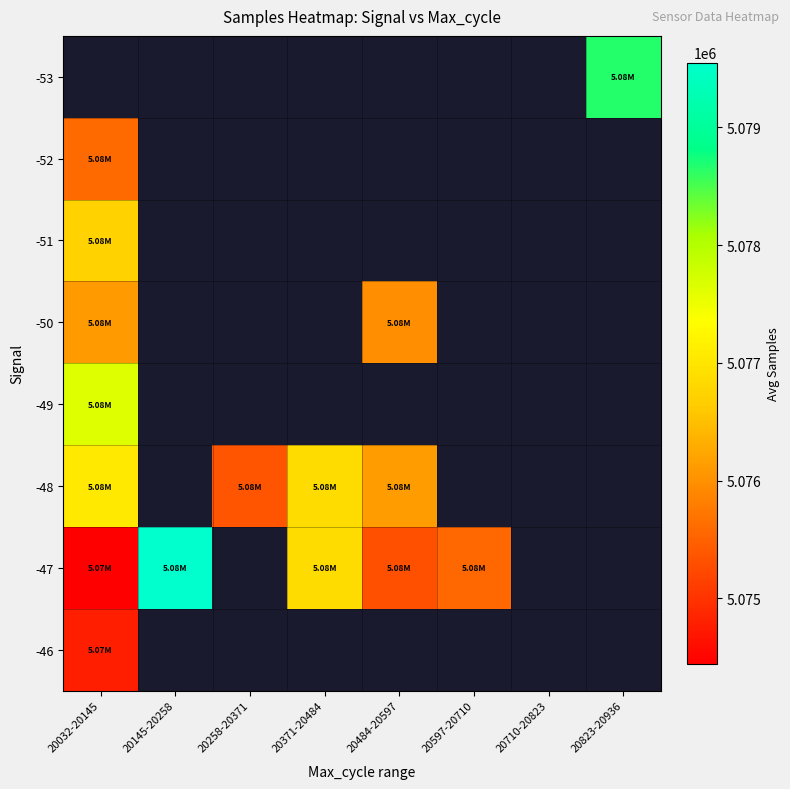

At which category does the chart reach its peak across all series?

20145-20258